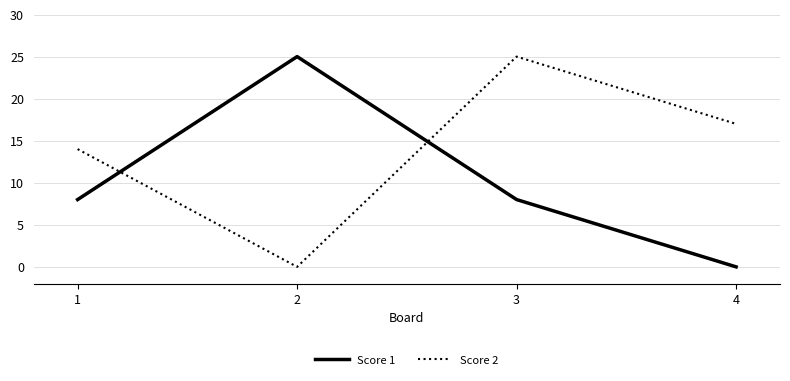

List the series in order of their overall mean, highest first.

Score 2, Score 1